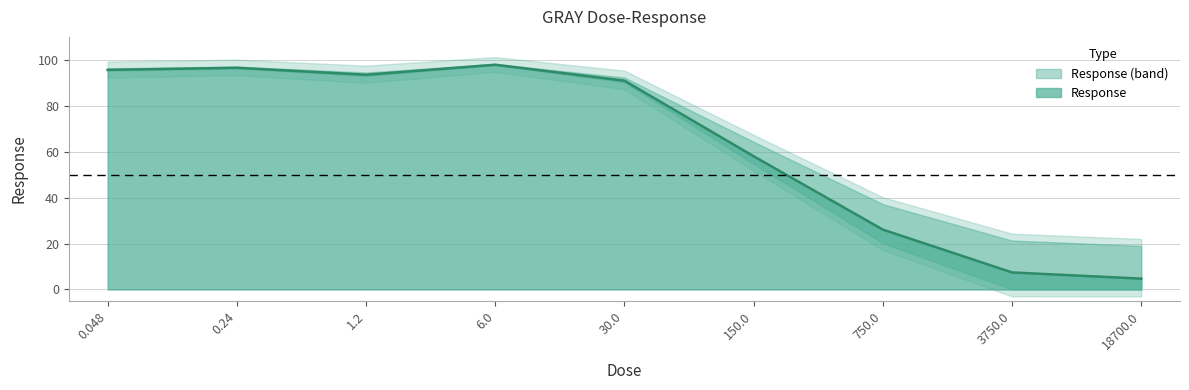

True or false: the data shows 135.1 at 0.048.

False